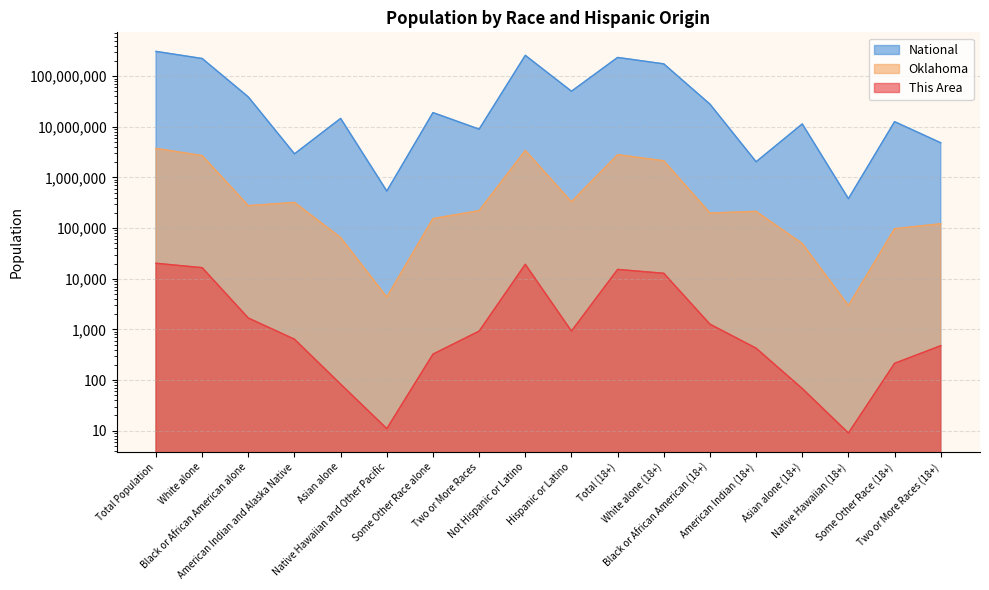

Where is Oklahoma nearest to the value 1877155?

White alone (18+)